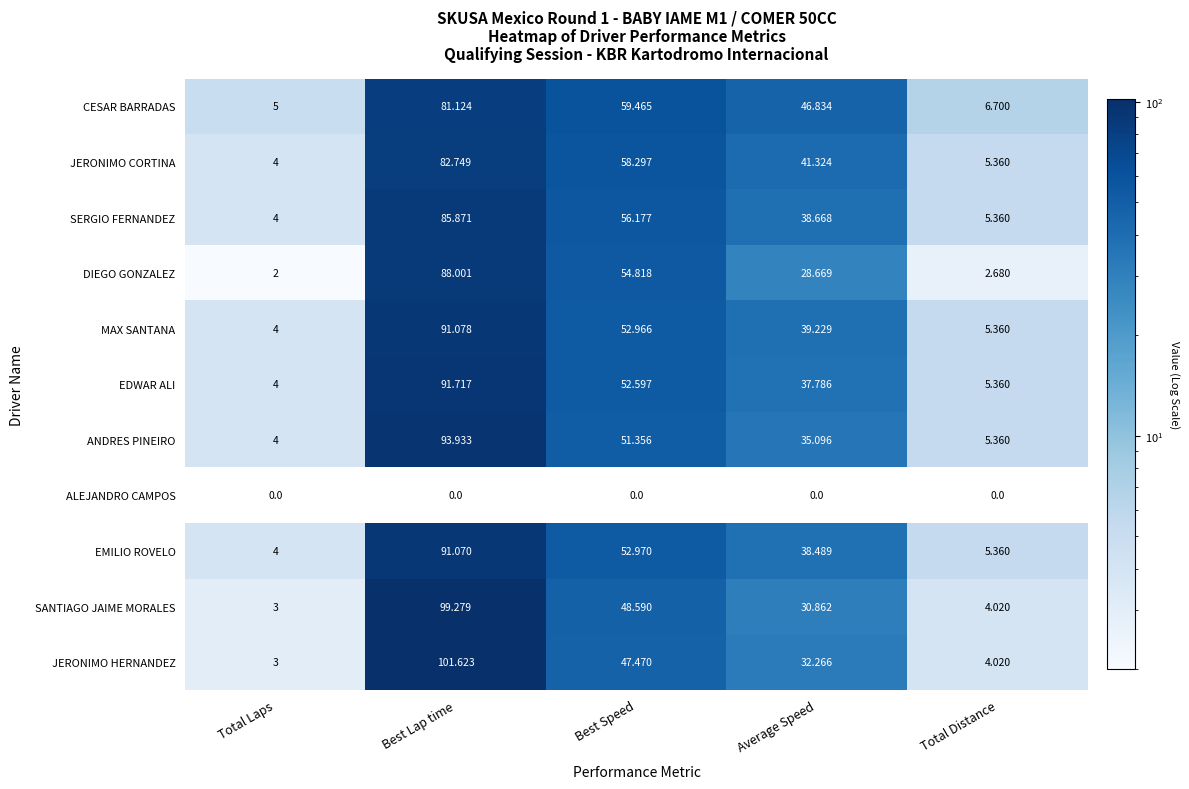

List the labels in order of EMILIO ROVELO value, smallest first.

Total Laps, Total Distance, Average Speed, Best Speed, Best Lap time